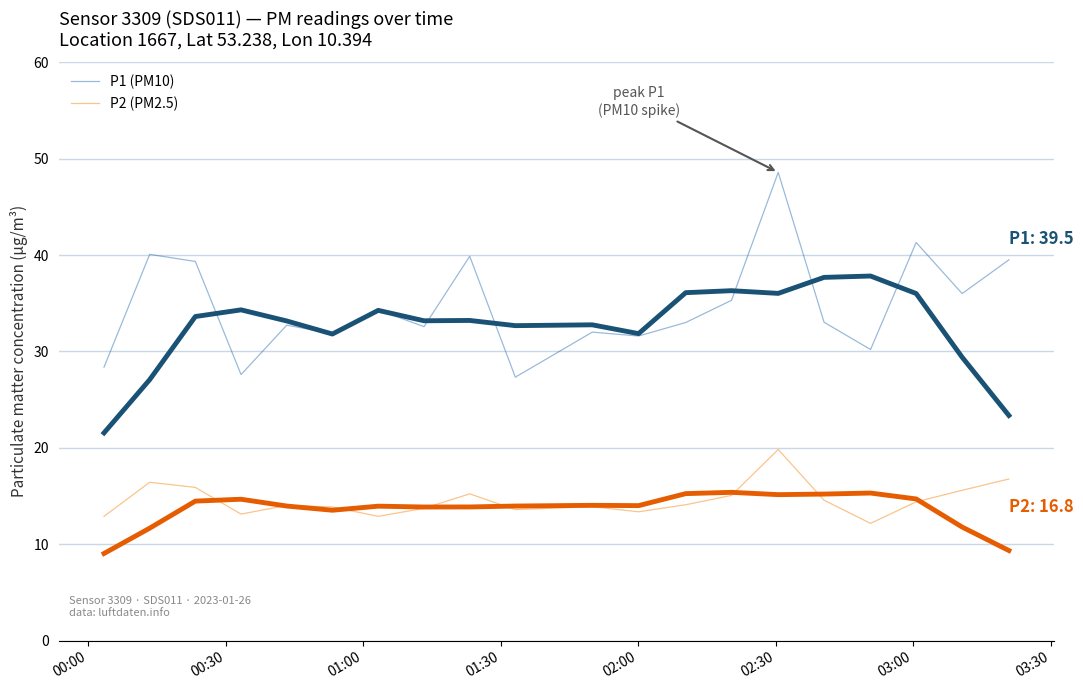

What is the maximum value for P2 (PM2.5)?

19.8